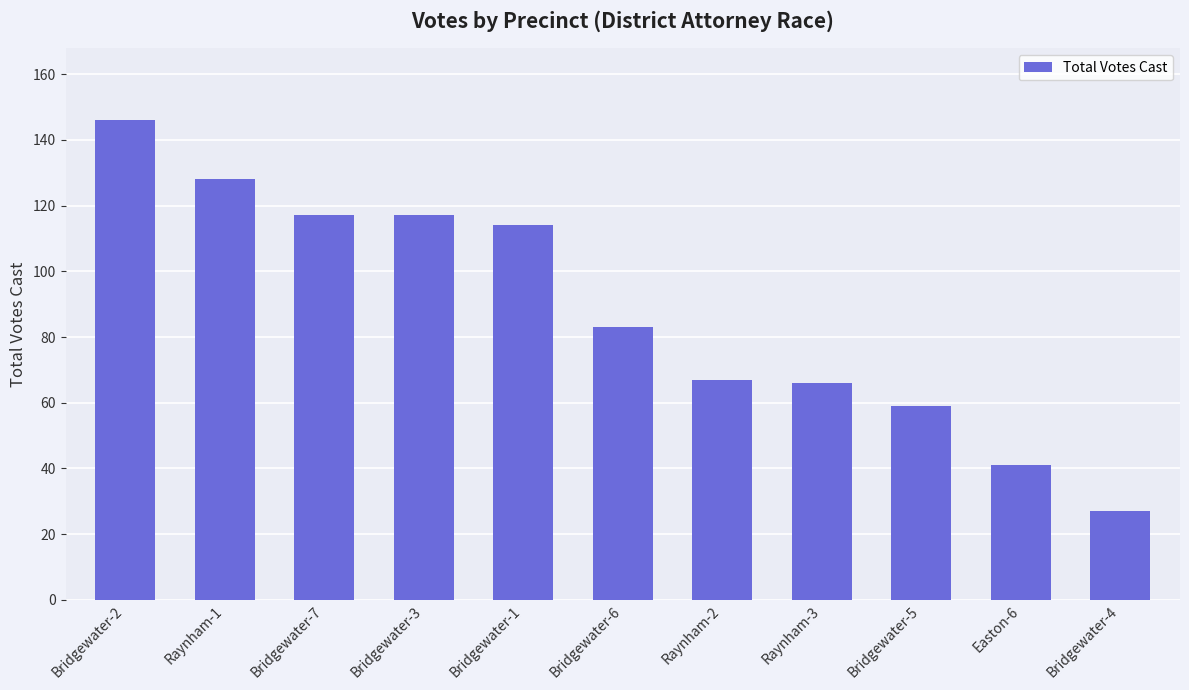

What is the change in value from Bridgewater-2 to Bridgewater-5?

-87